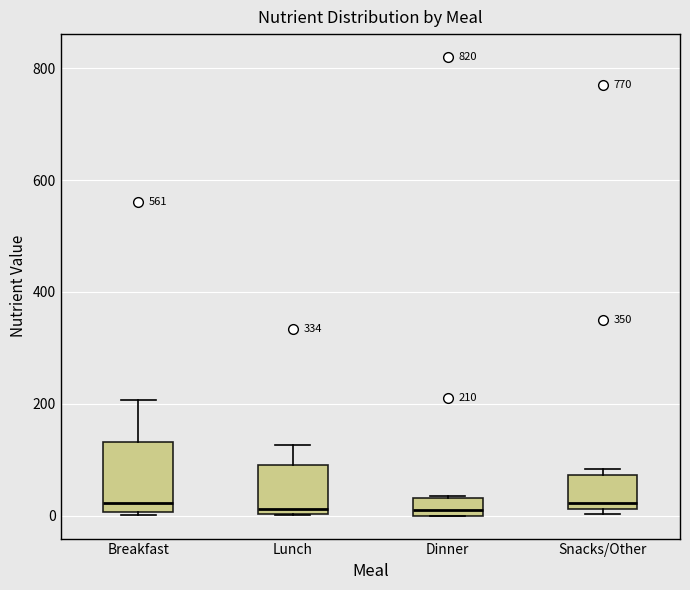

Which box is the tallest, from its lower edge to its upper edge?

Breakfast